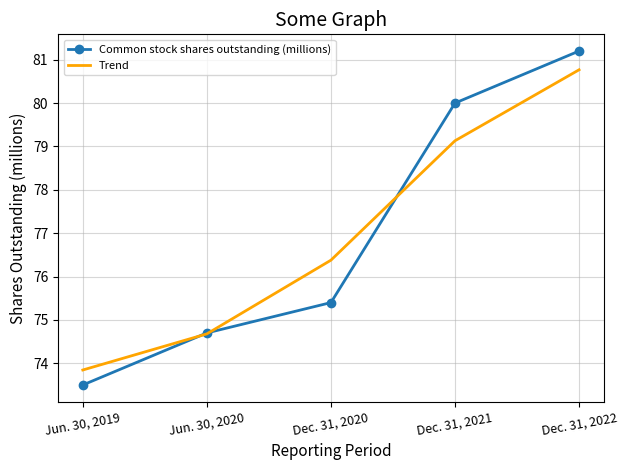

What is the difference between the Trend values at Jun. 30, 2020 and Jun. 30, 2019?

0.8